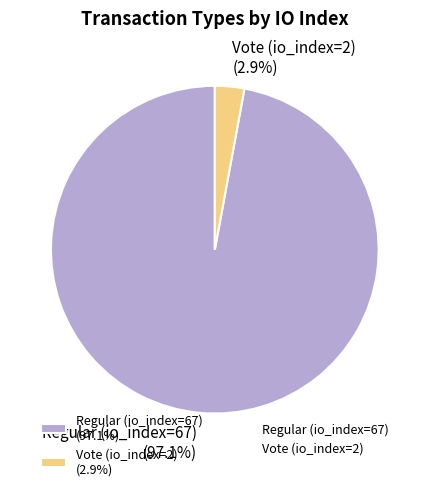

To the nearest percent, what is the average slice percentage?

50%